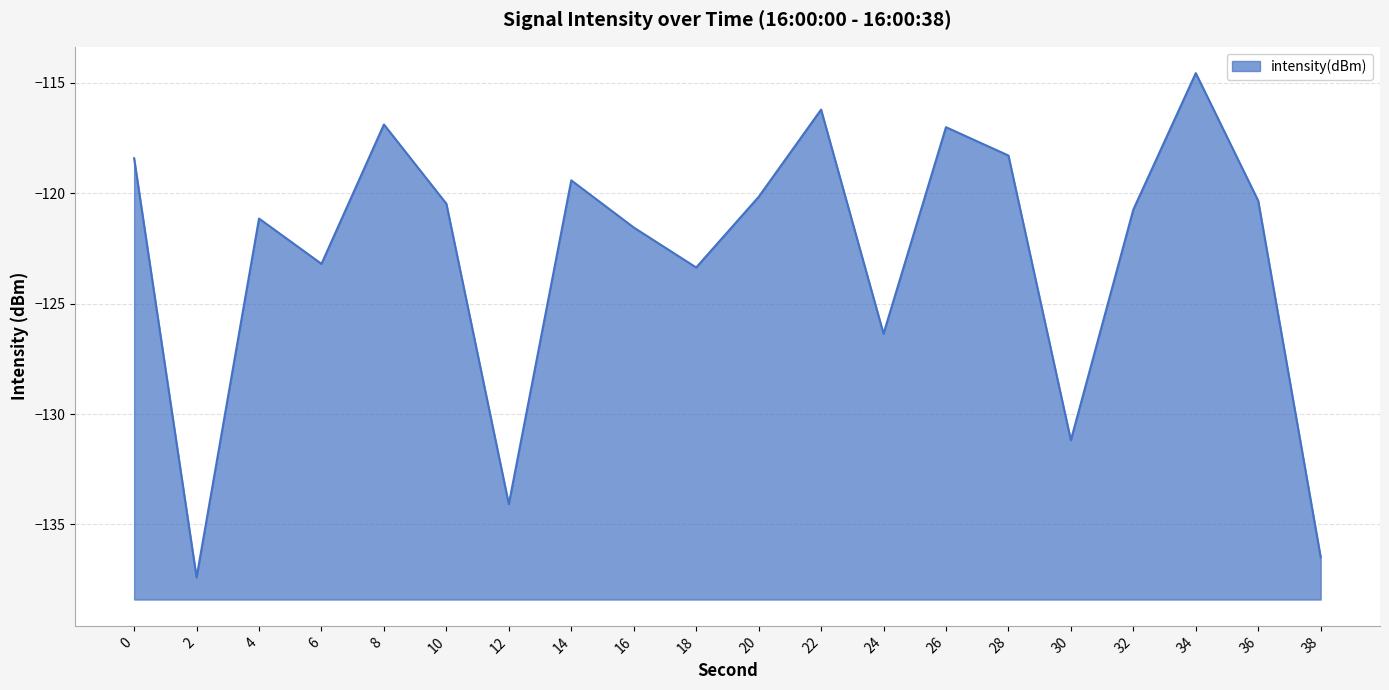

What is the sum of the values at 38 and 30?

-267.7